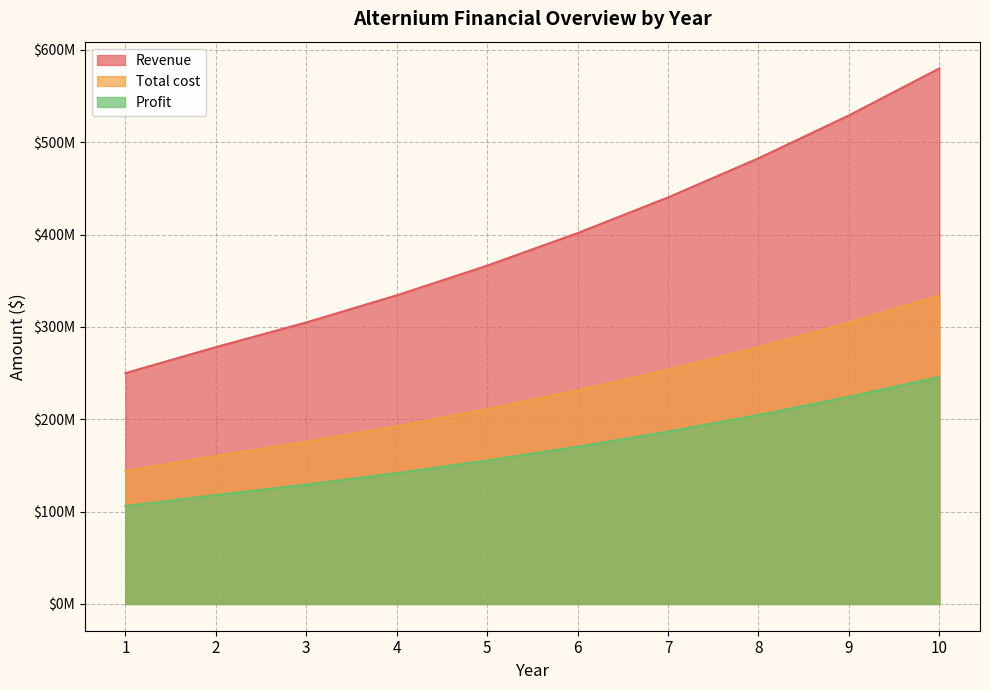

At which label does Total cost first exceed 231354272?

7